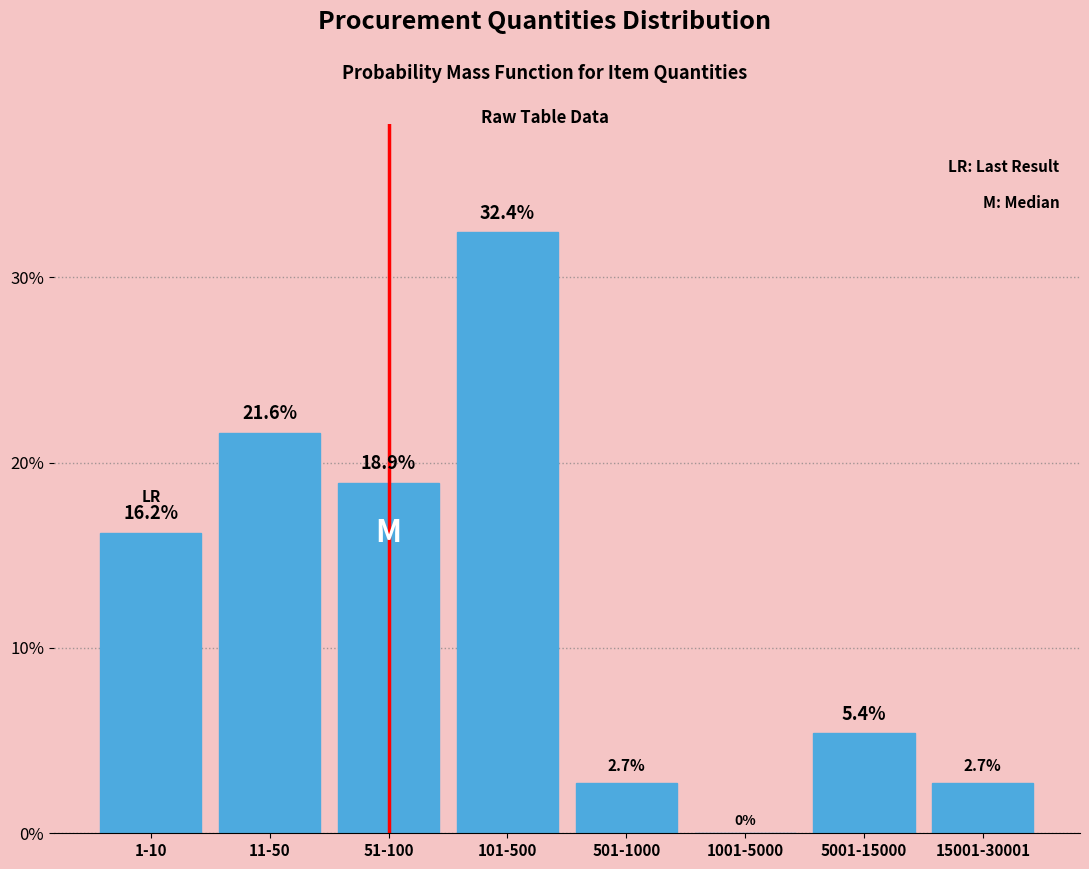

Reading left to right, list all the values displayed in this chart.

1-10=16.2	11-50=21.6	51-100=18.9	101-500=32.4	501-1000=2.7	1001-5000=0.0	5001-15000=5.4	15001-30001=2.7